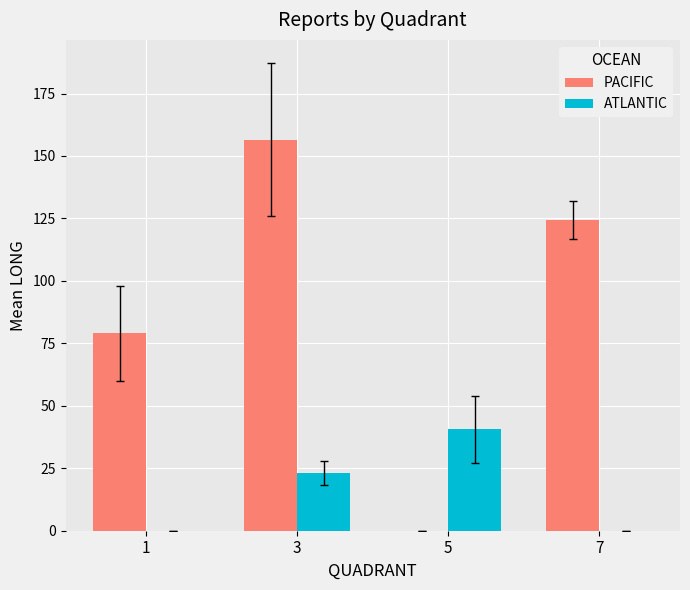

Is the value of ATLANTIC at 7 greater than the value of PACIFIC at 1?

No